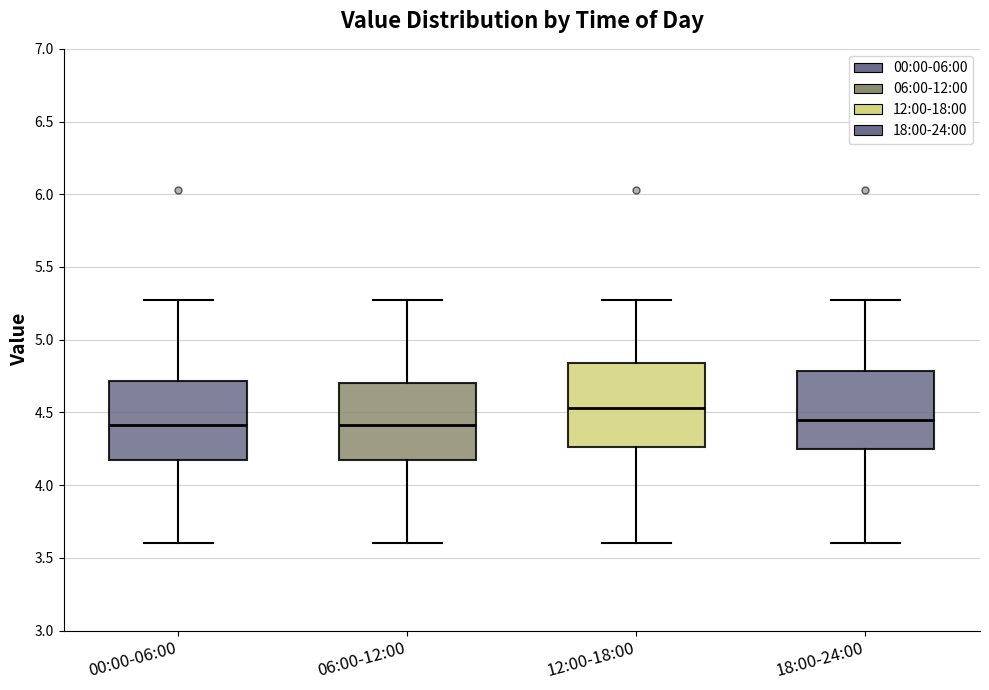

Where does the median line of the box for 12:00-18:00 sit on the y-axis? The values are not printed on the chart, so give them approximately, as read against the axis.

4.55